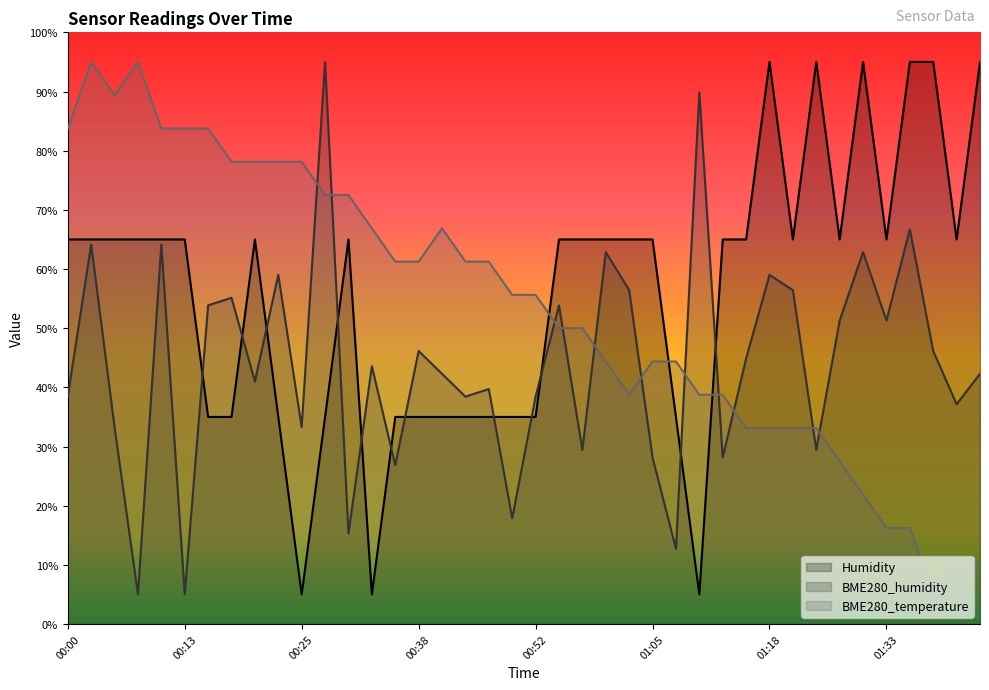

Where do BME280_humidity and Humidity first cross each other?

00:13 and 00:15